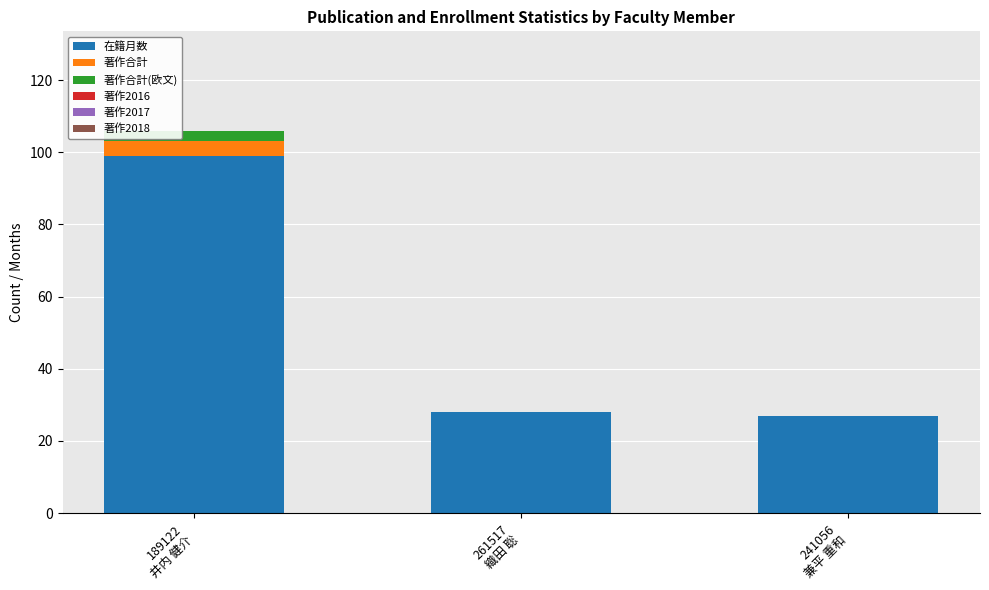

What is the maximum value for 在籍月数?

99